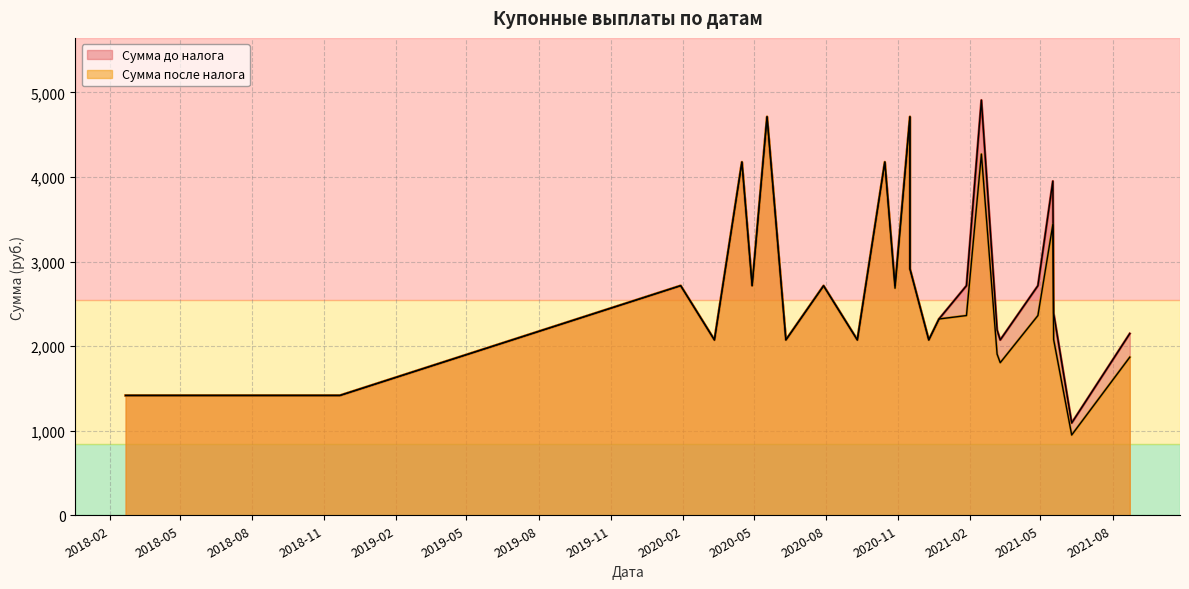

What is the difference between the maximum and minimum values in the Сумма до налога series?

3816.7